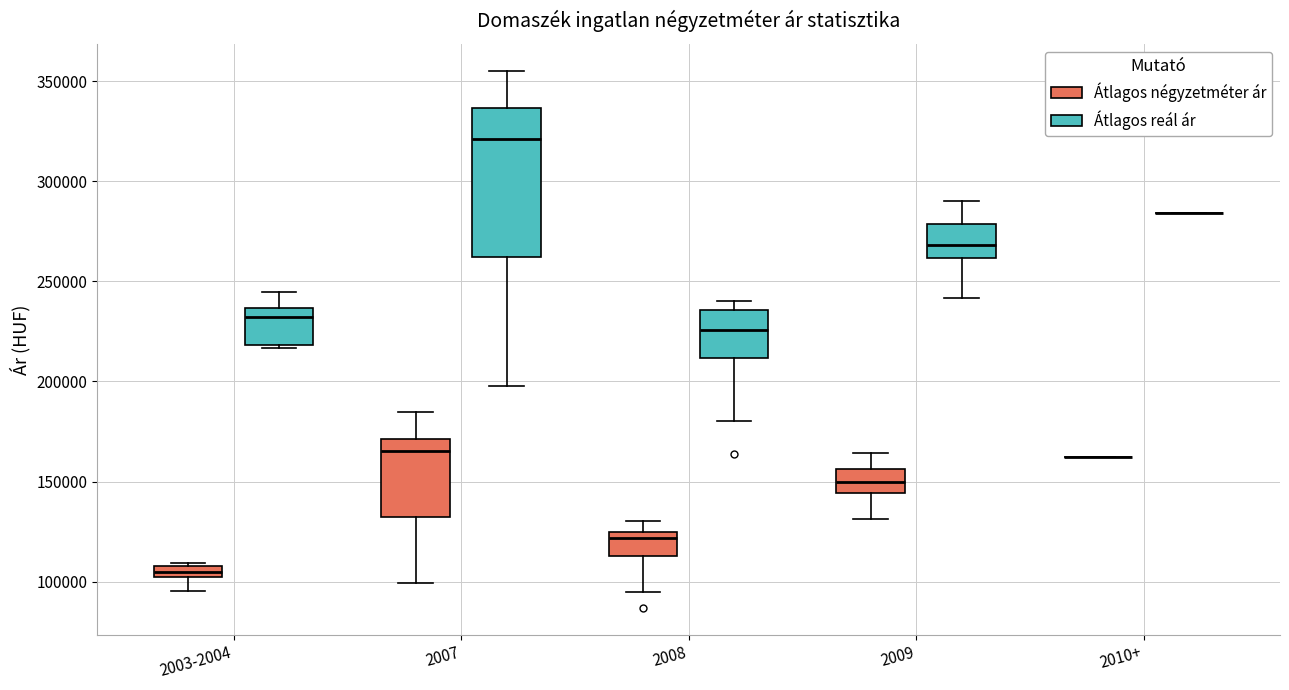

Which box is the tallest, from its lower edge to its upper edge?

2007 (Átlagos reál ár)